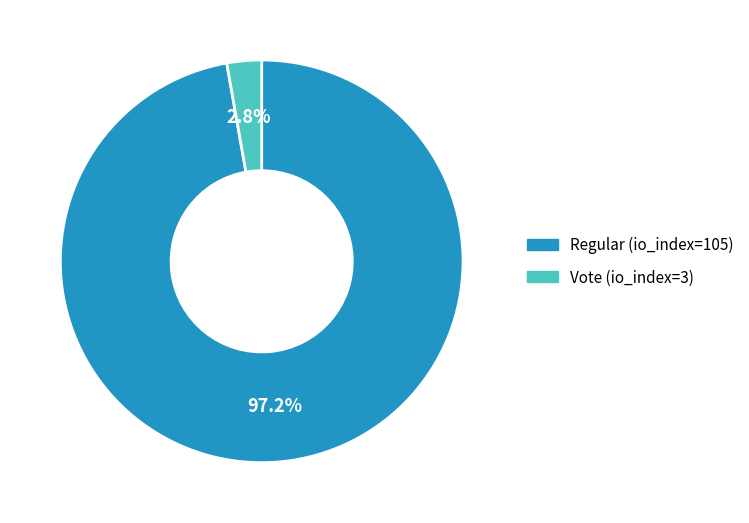

The Regular (io_index=105) slice represents 97% of the pie. True or false?

True